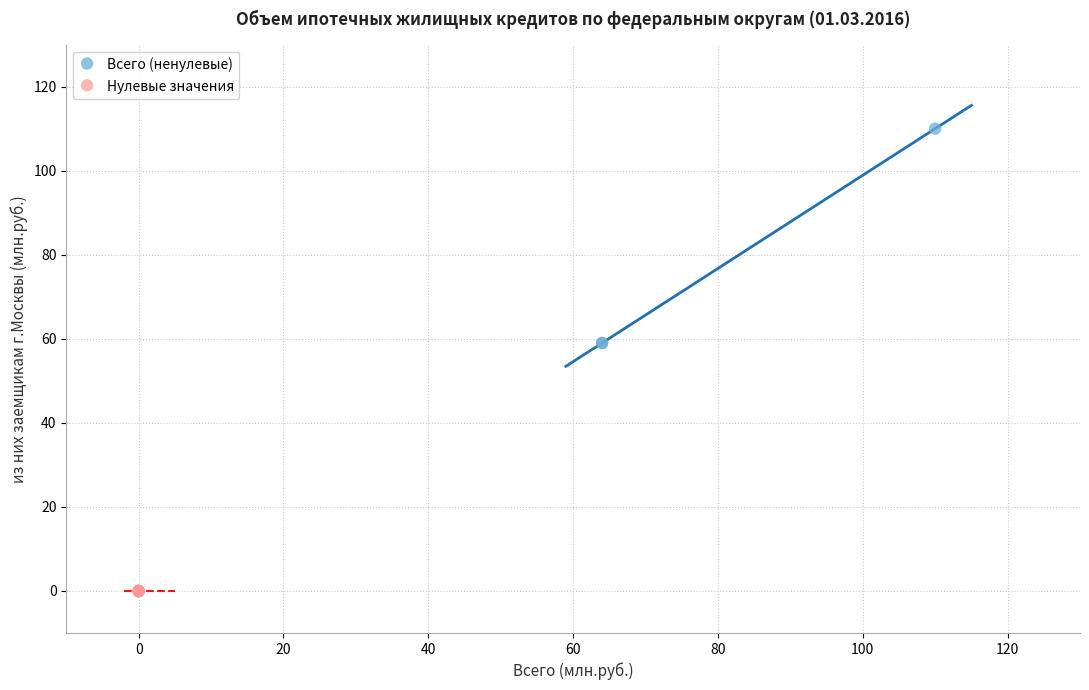

Which series contains the highest Y value?

Всего (ненулевые)